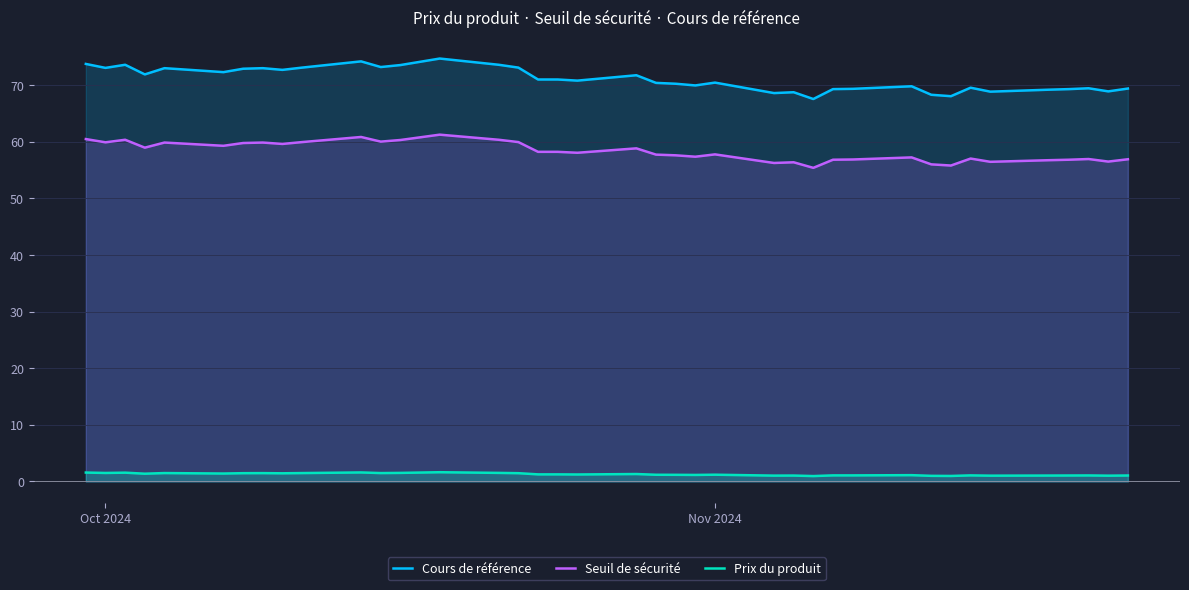

How many data points in Seuil de sécurité are above 58?

20